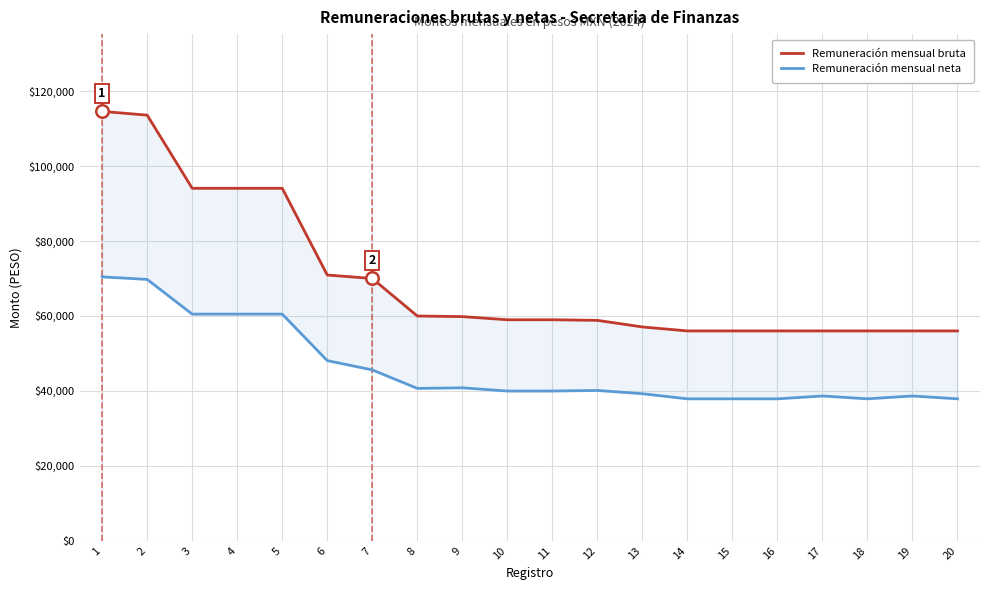

How many lines are shown in the chart?

2